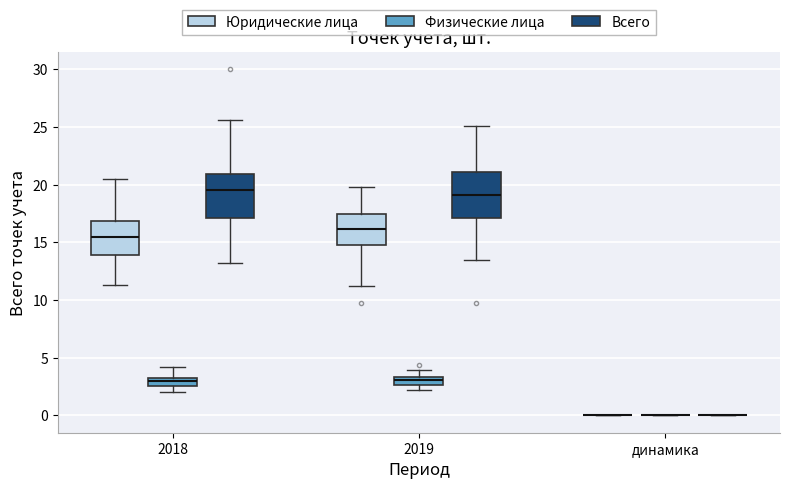

Where does the upper whisker of the box for 2019 (Всего) end on the y-axis? The values are not printed on the chart, so give them approximately, as read against the axis.

25.0